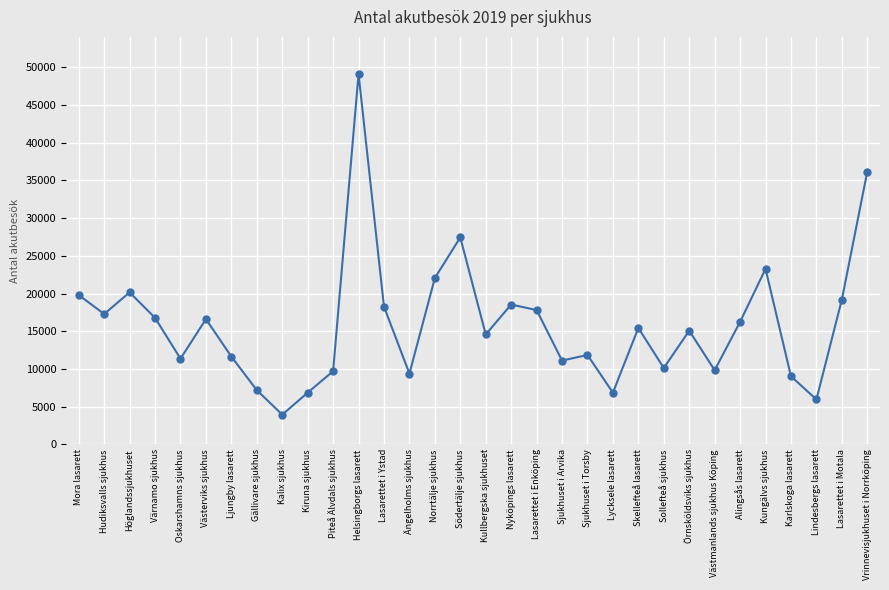

What is the greatest value displayed?

49122